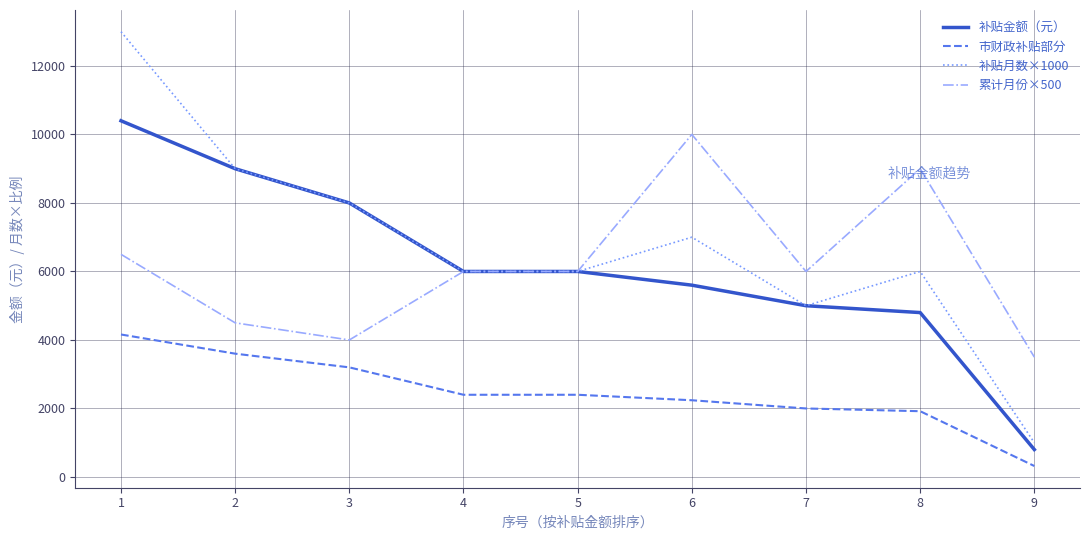

How many lines are shown in the chart?

4